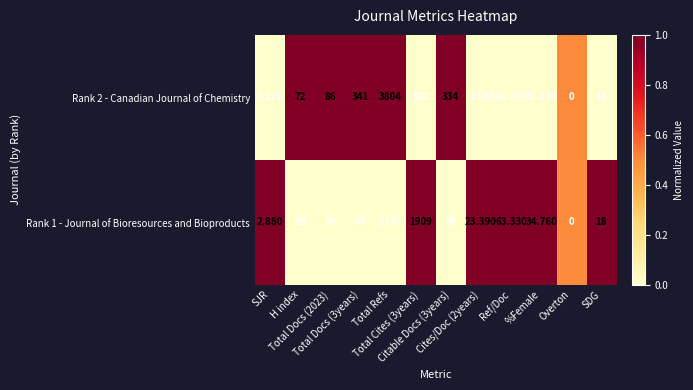

How many values in Rank 2 - Canadian Journal of Chemistry are above zero?

11